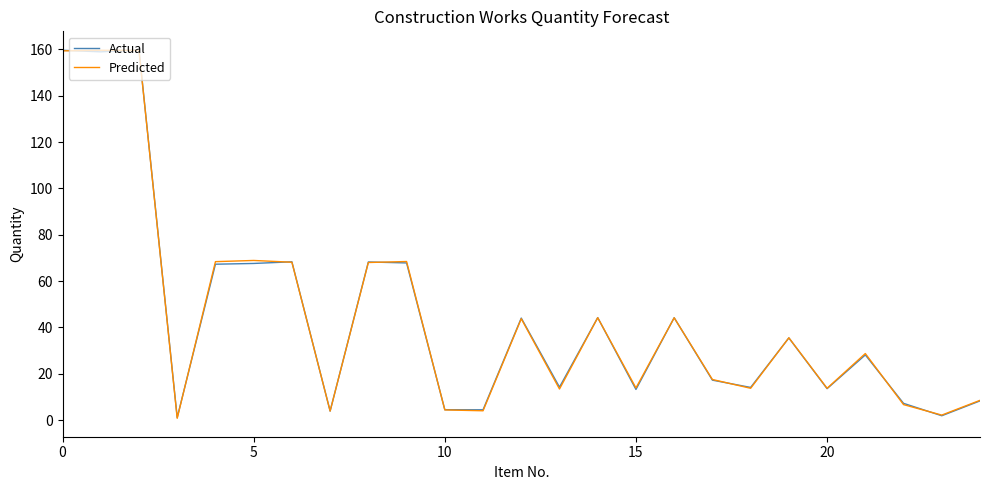

How many values in the Predicted series are below 28?

12